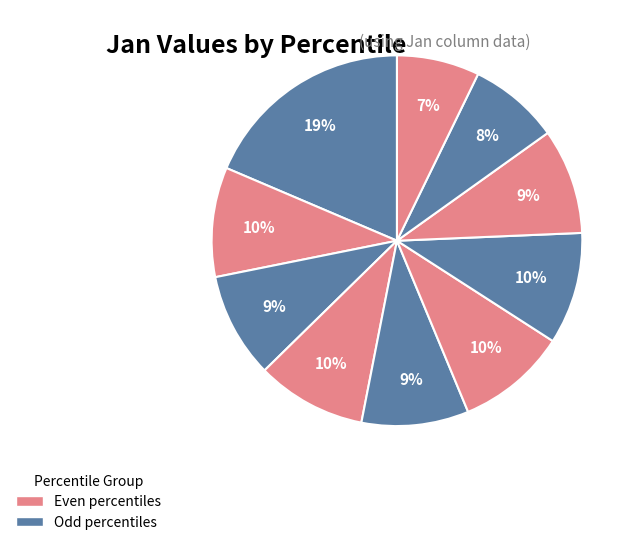

How many slices are in this pie chart?

10